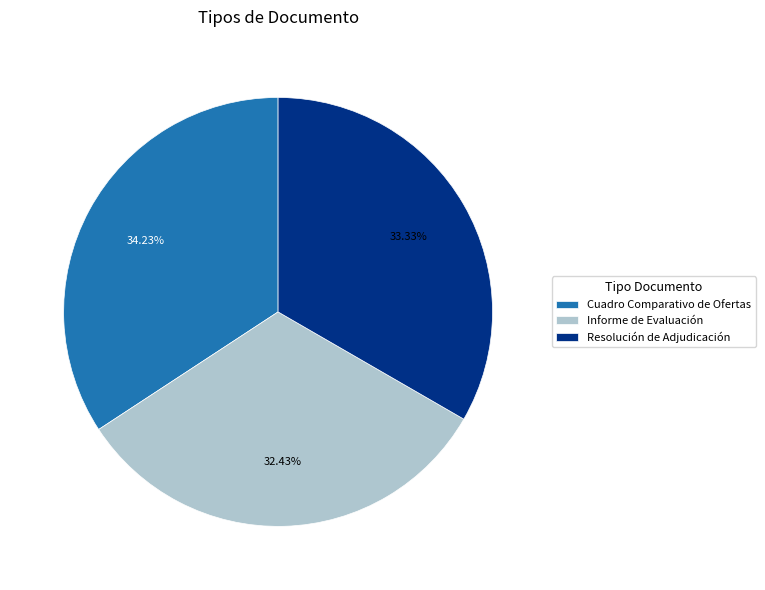

Which slice is the smallest?

Informe de Evaluación